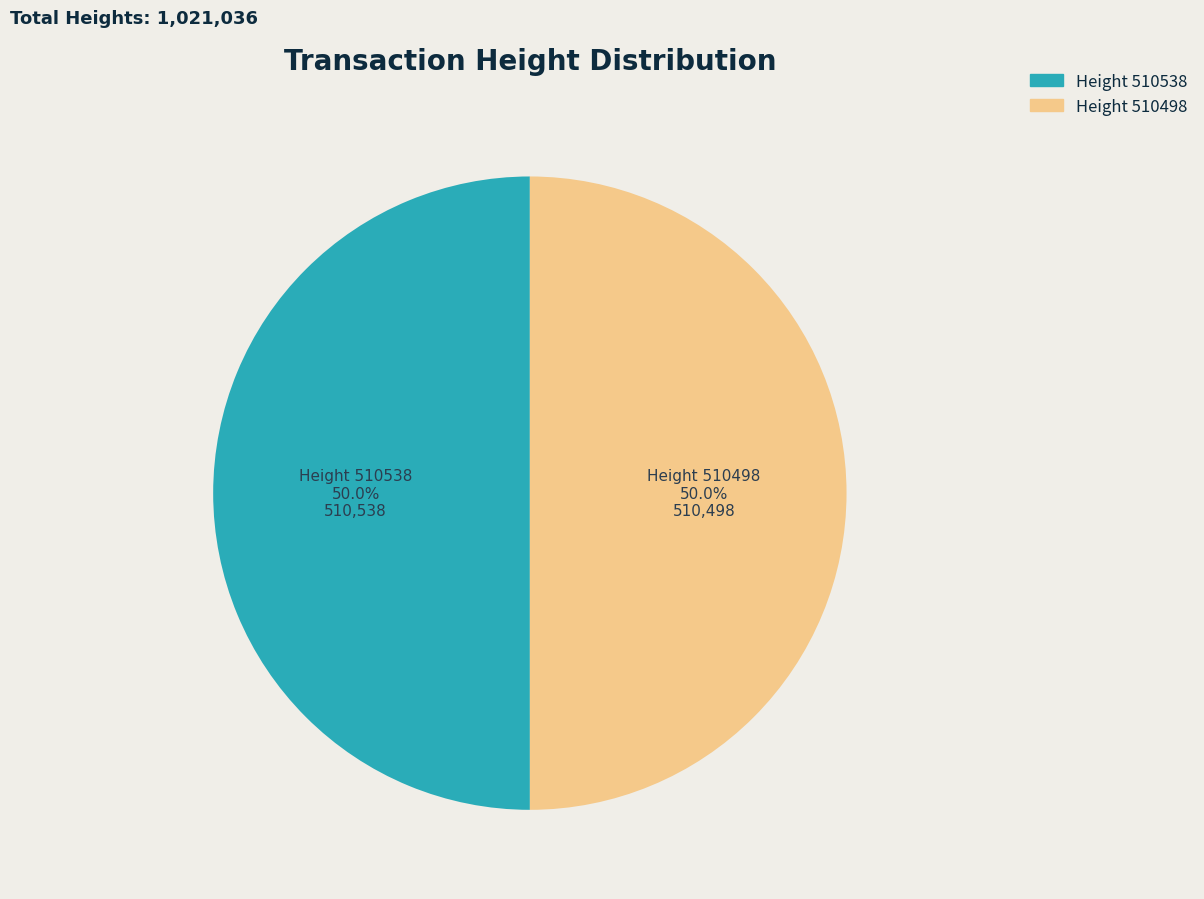

What is the ratio of the value at Height 510538 to the value at Height 510498?

1.0